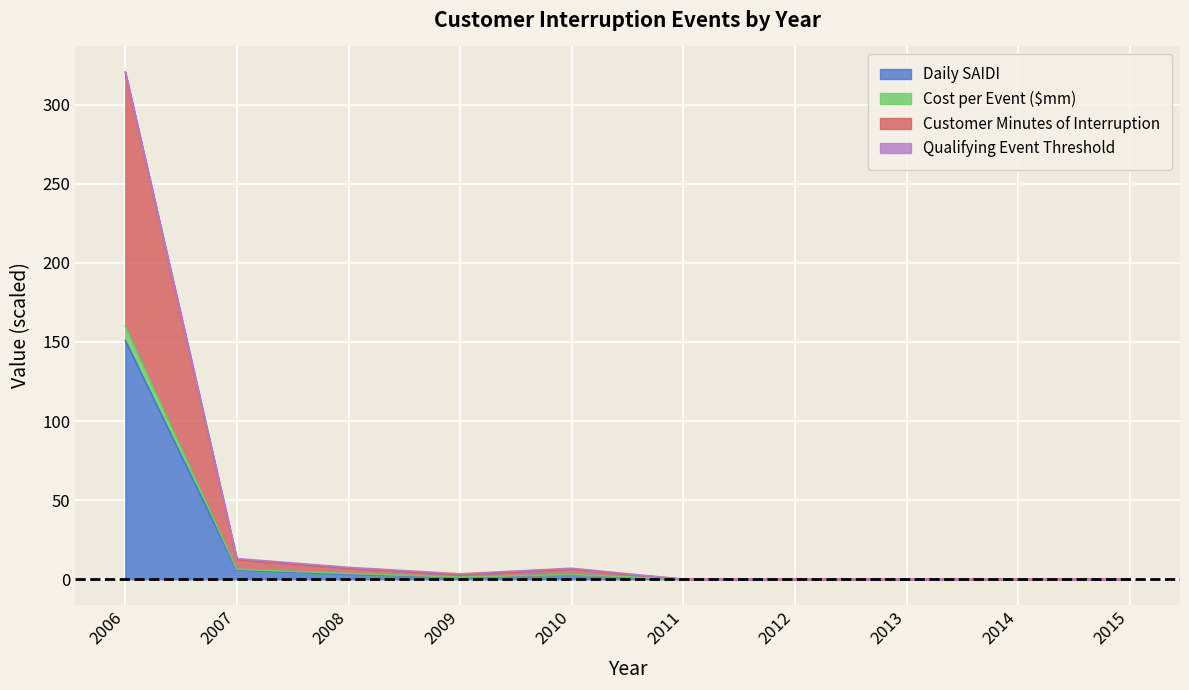

At which category does Customer Minutes of Interruption reach its first local peak?

2010